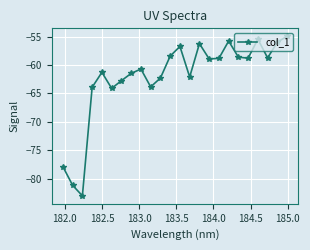

What is the value of the 14th point from the left?

-62.1